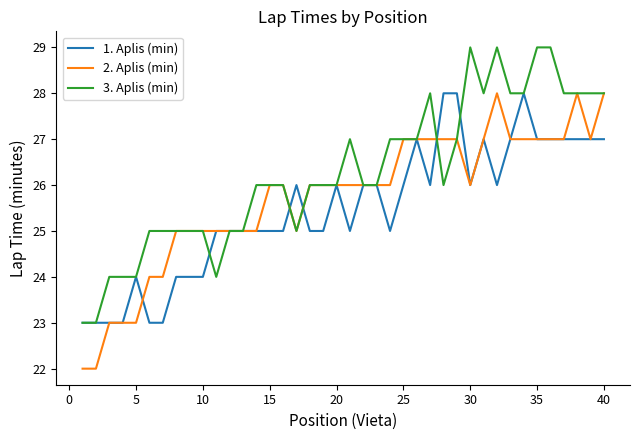

Does the chart display data point markers on the line(s)?

No